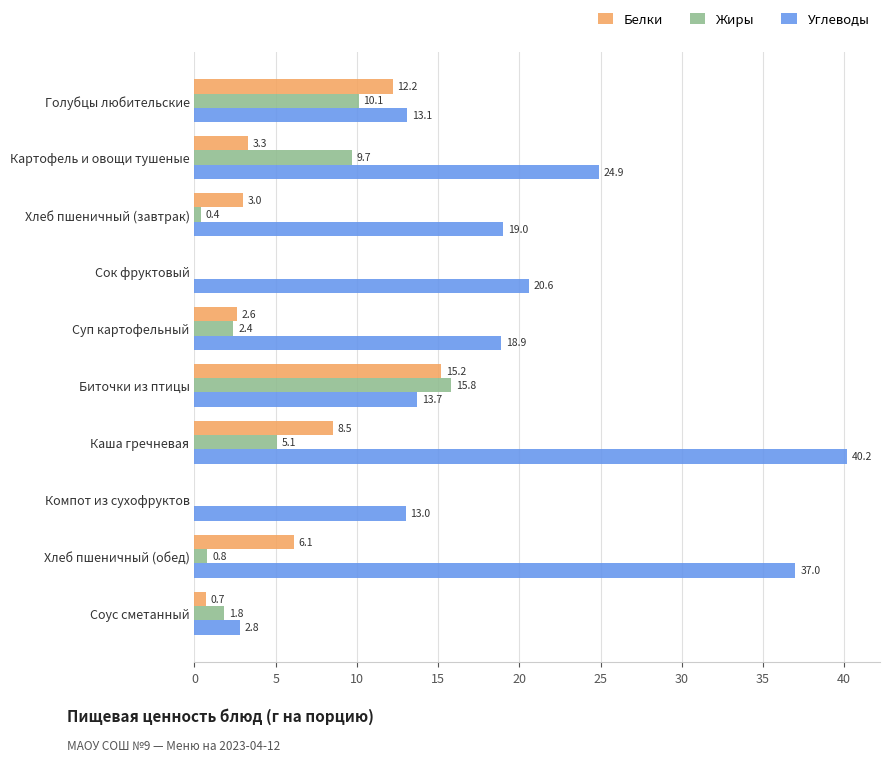

Count the number of categories in the chart.

10